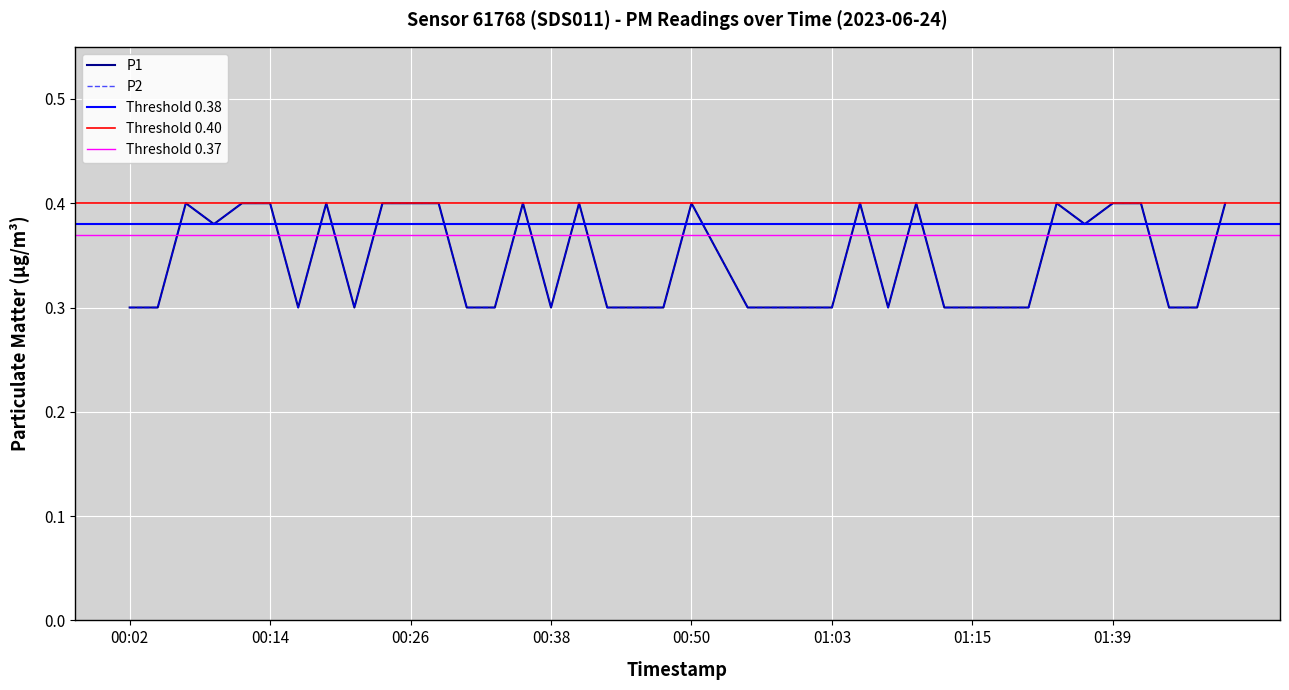

What is the total value across all series at 01:03?

0.6